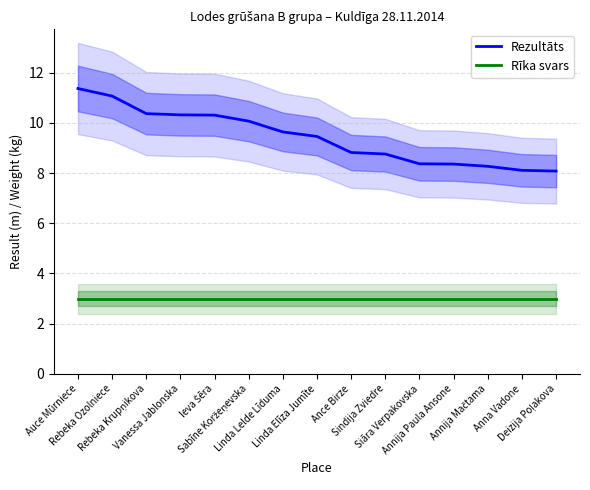

Which has a higher value, Annija Mačtama or Annija Paula Ansone?

Annija Paula Ansone